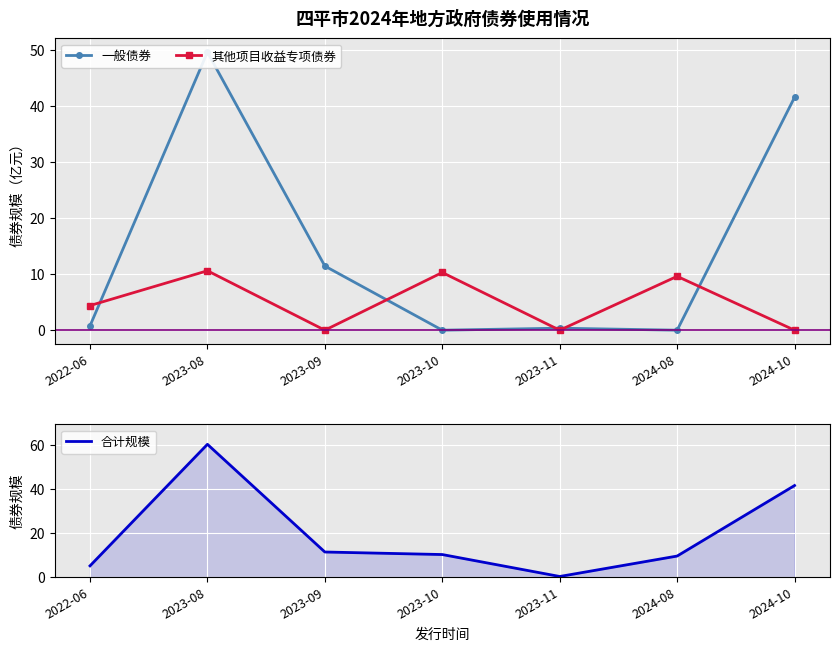

Reading left to right, what are all the values shown in this chart?

一般债券: 2022-06=0.8	2023-08=49.7	2023-09=11.5	2023-10=0.0	2023-11=0.4	2024-08=0.0	2024-10=41.6
其他项目收益专项债券: 2022-06=4.4	2023-08=10.6	2023-09=0.0	2023-10=10.3	2023-11=0.0	2024-08=9.6	2024-10=0.0
合计规模: 2022-06=5.2	2023-08=60.3	2023-09=11.5	2023-10=10.3	2023-11=0.4	2024-08=9.6	2024-10=41.6